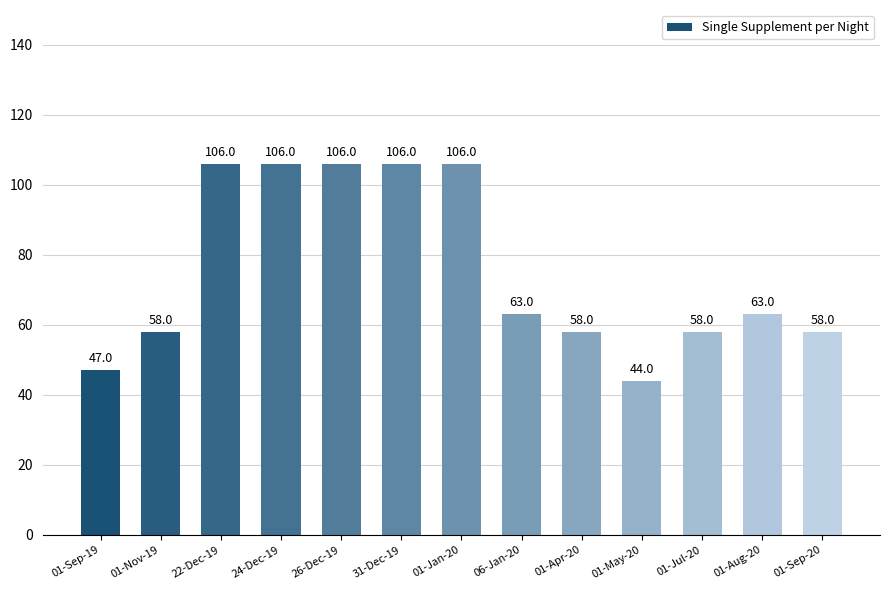

How many bars are there in total?

13